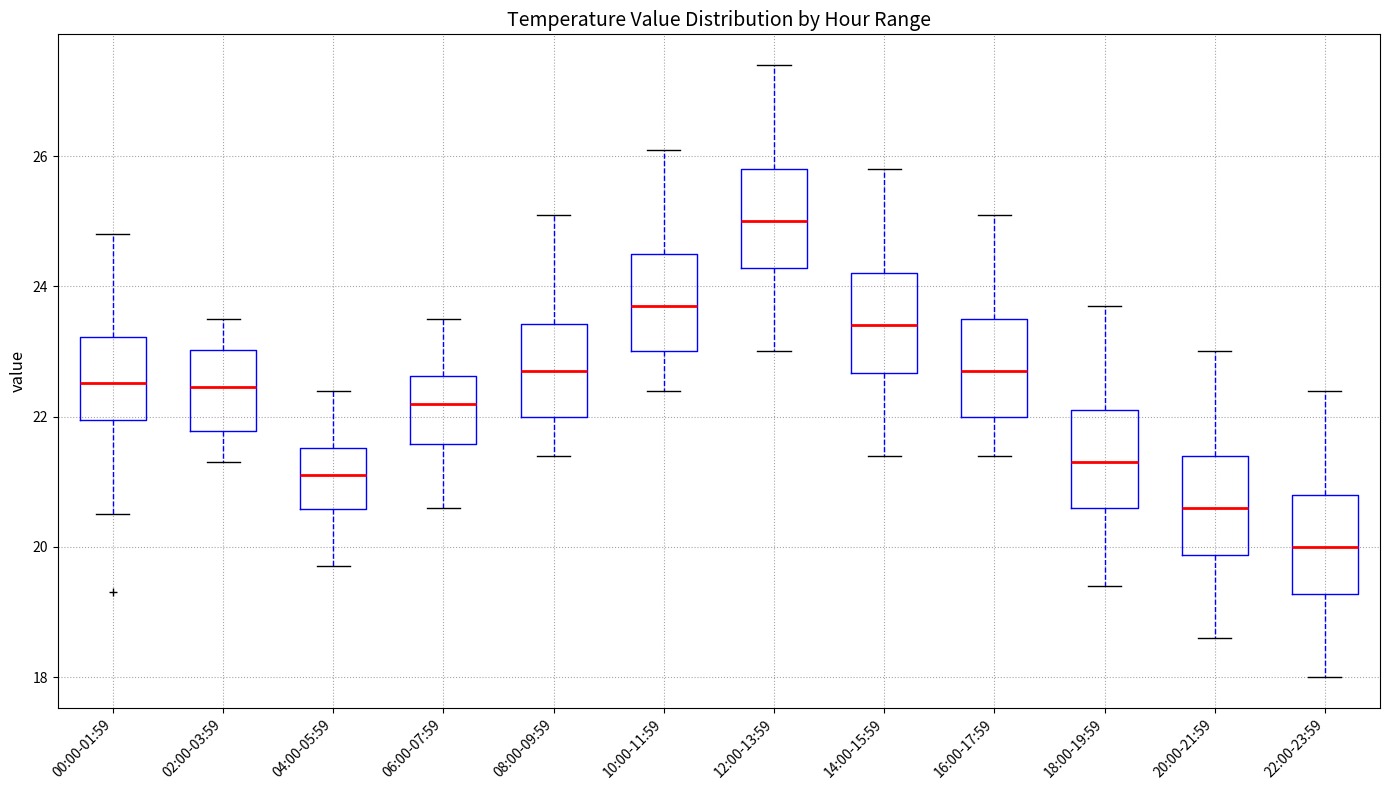

Which box's median line is the highest?

12:00-13:59